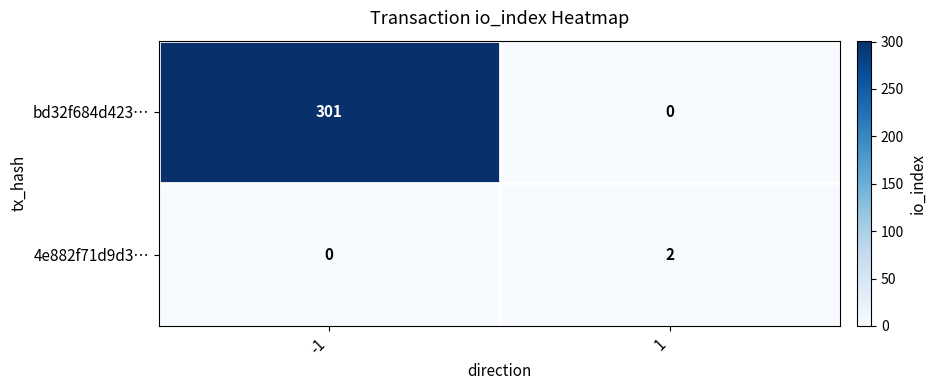

The bd32f684d423… series shows 0 at 1. True or false?

True